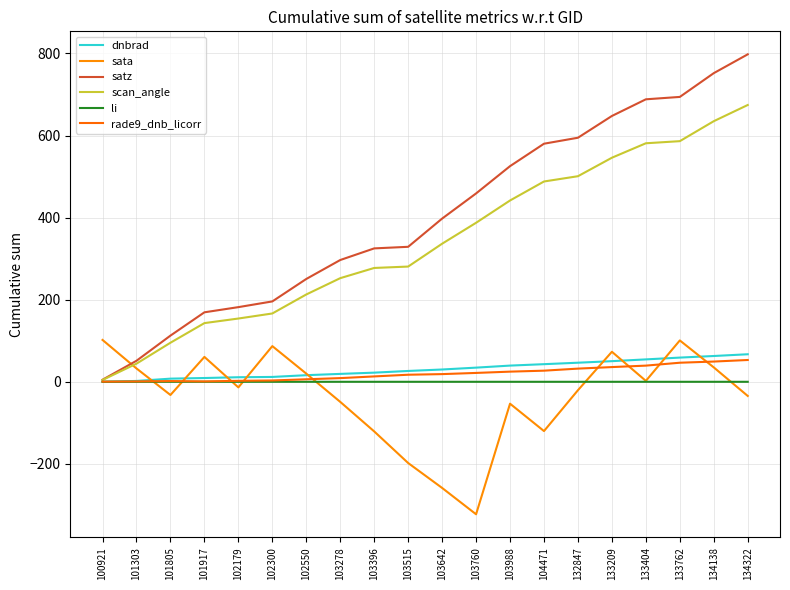

Does the chart have visible grid lines?

Yes